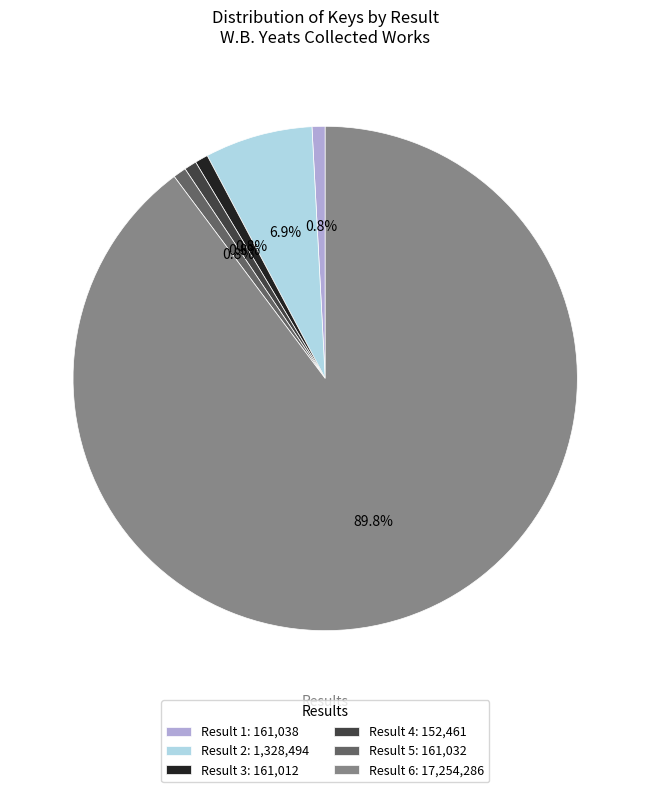

Which category has the biggest portion of the pie?

Result 6: 17,254,286